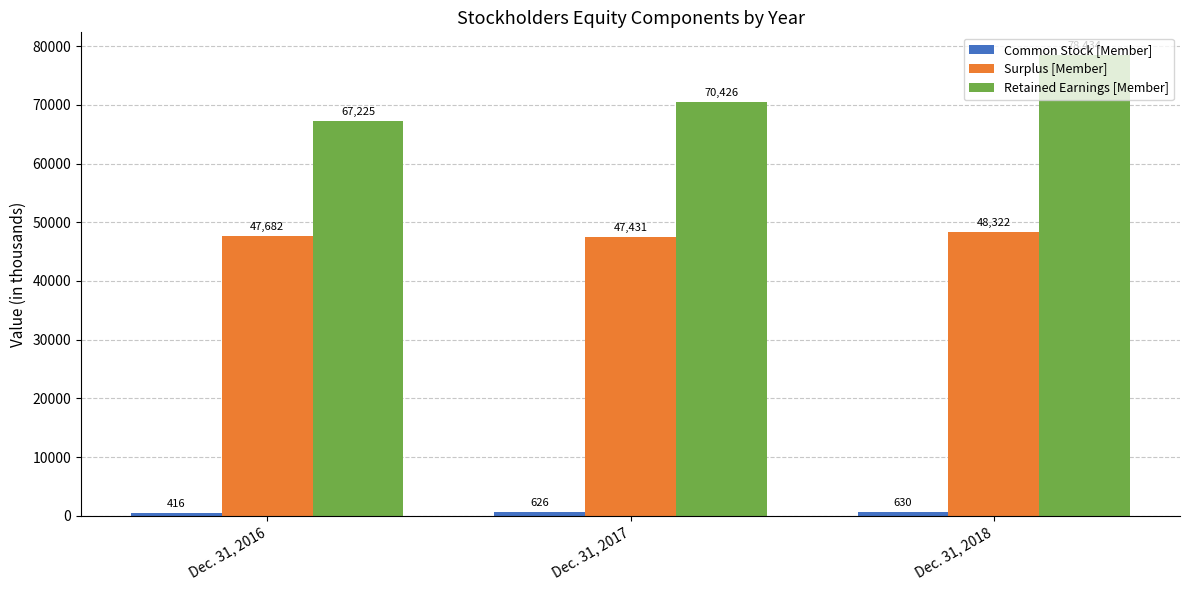

Between Dec. 31, 2017 and Dec. 31, 2018, which series saw the biggest shift?

Retained Earnings [Member]